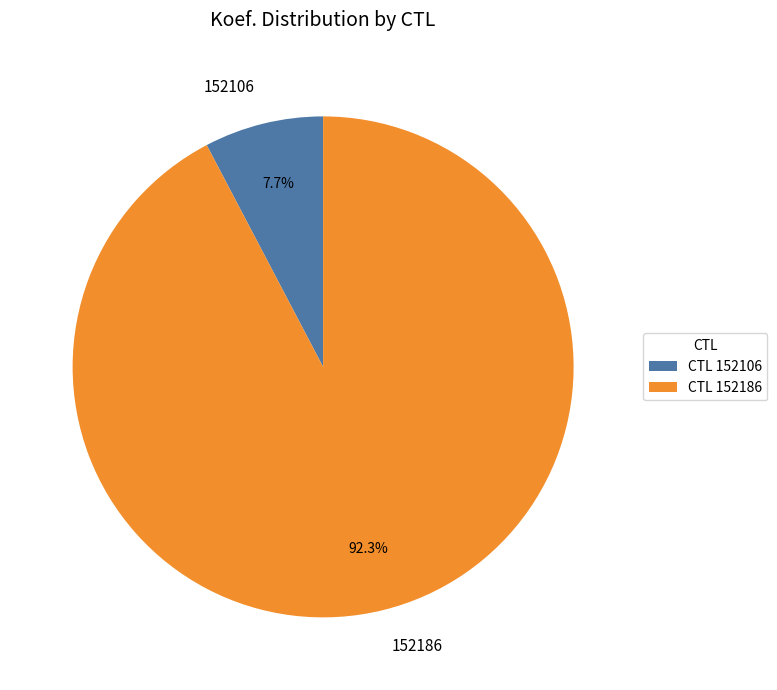

Rank the categories by value from lowest to highest.

152106, 152186